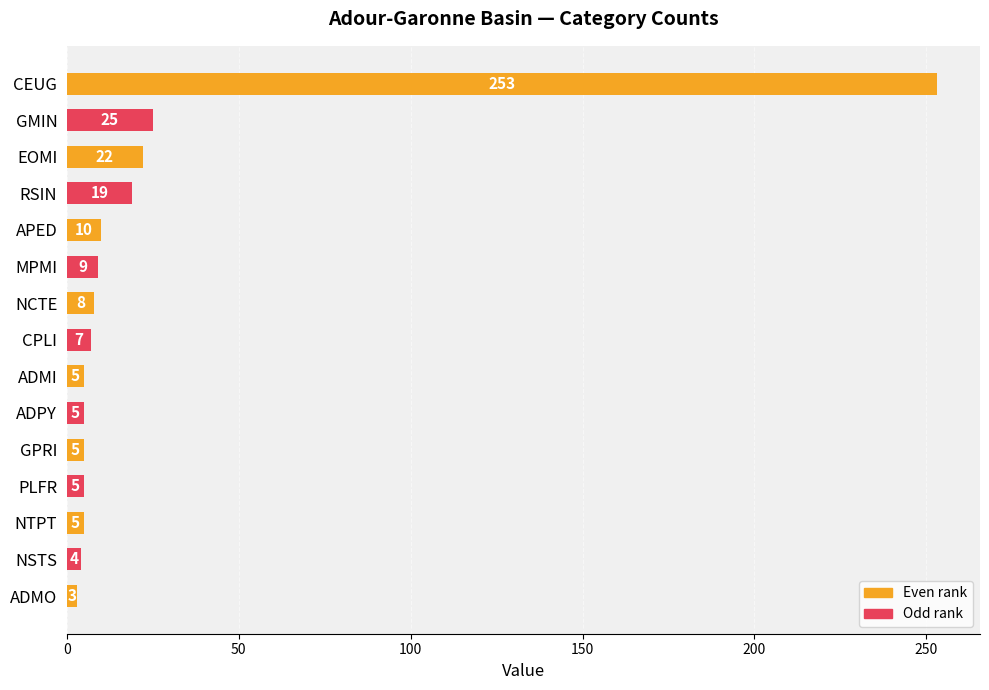

What is the difference between the second highest and minimum values?

22